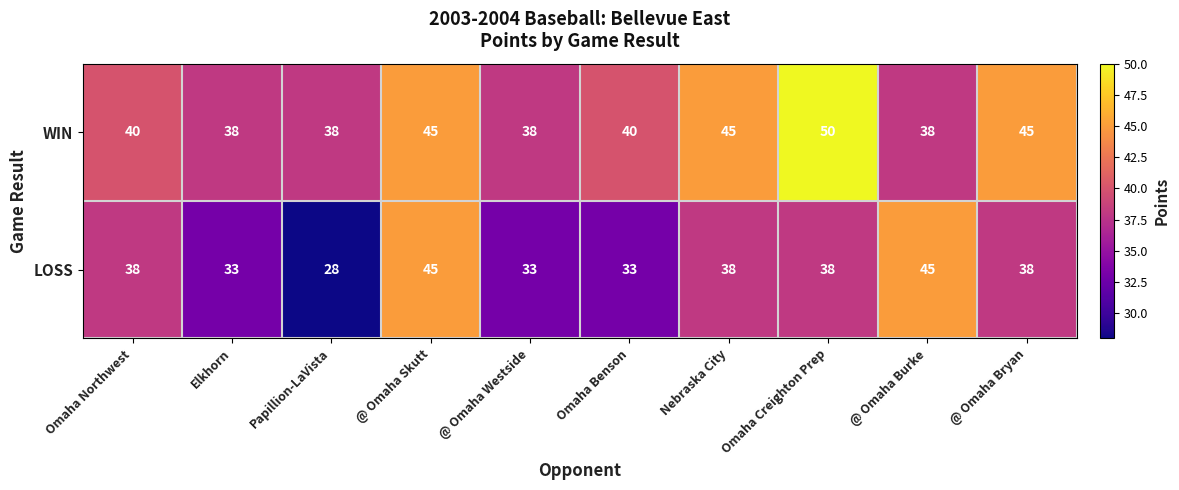

How many data points does each series have?

10